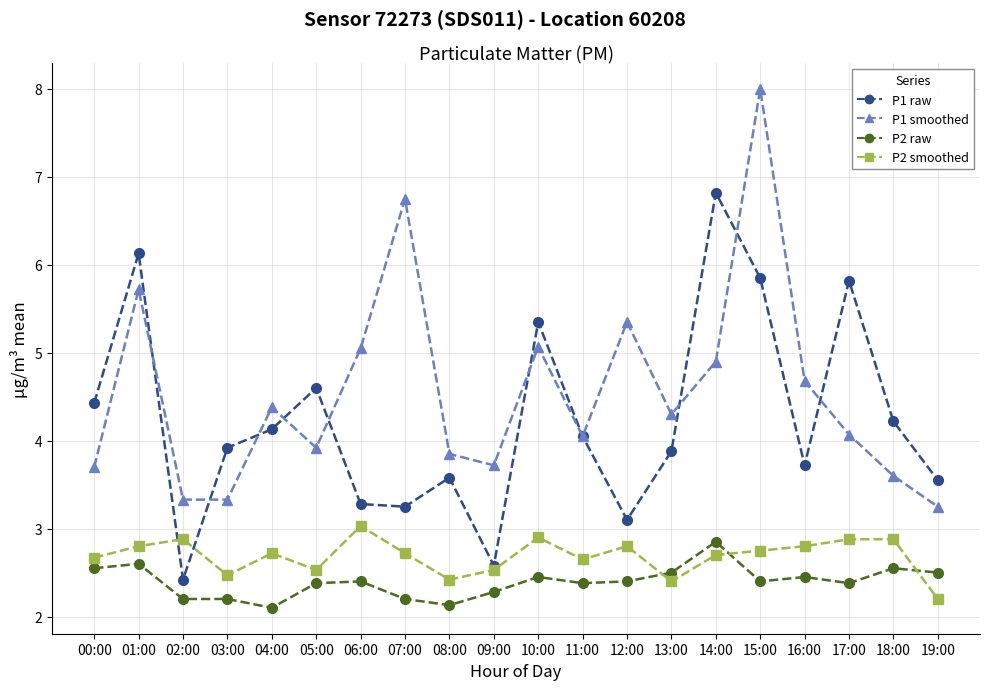

Is it true that P2 smoothed equals 4.4 at 07:00?

False